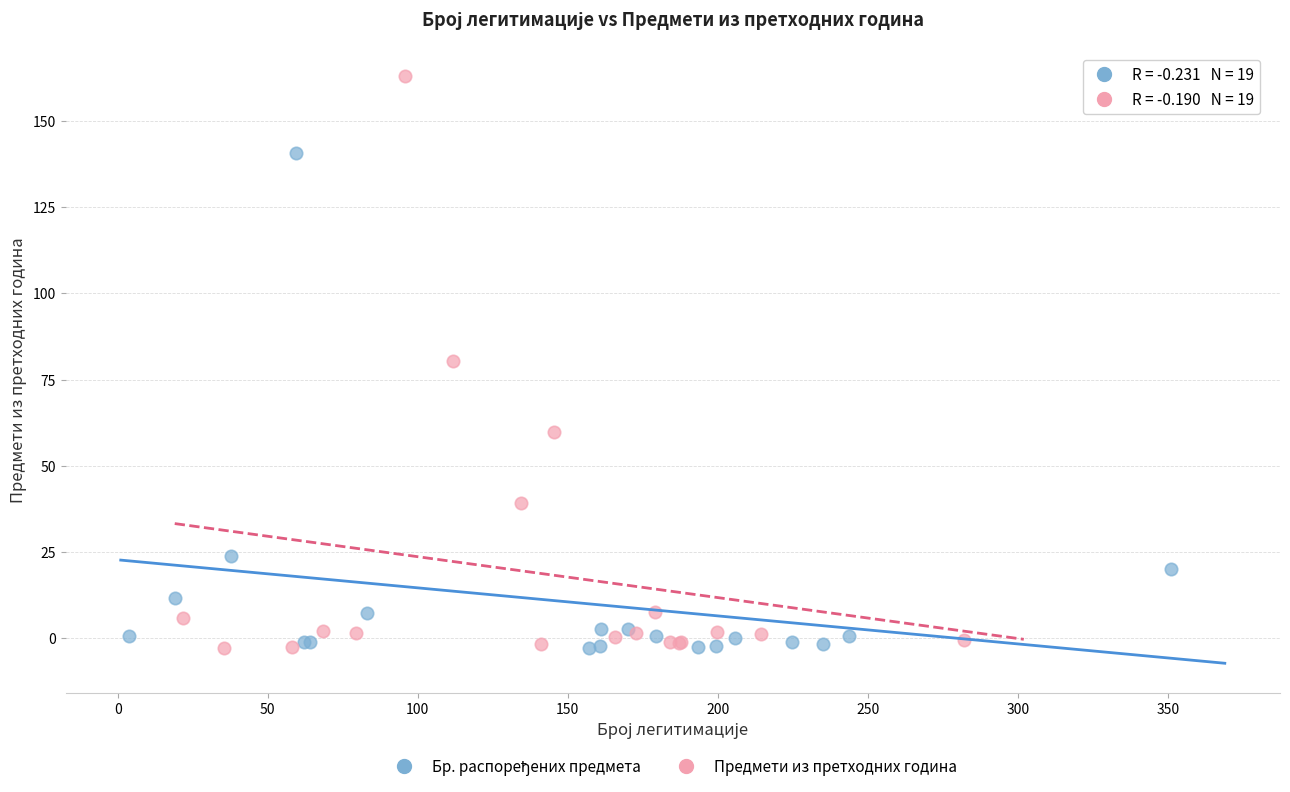

Which series has the largest Y range (max minus min)?

Предмети из претходних година